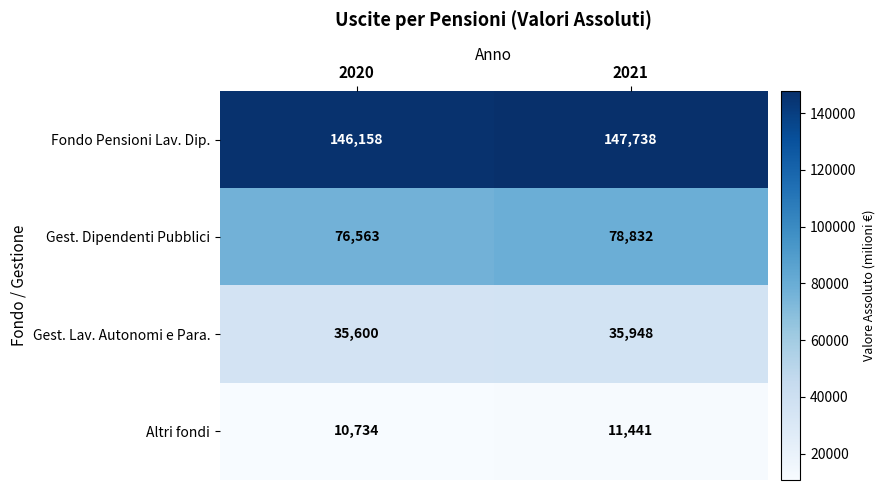

At how many categories does at least one series exceed 102521?

2